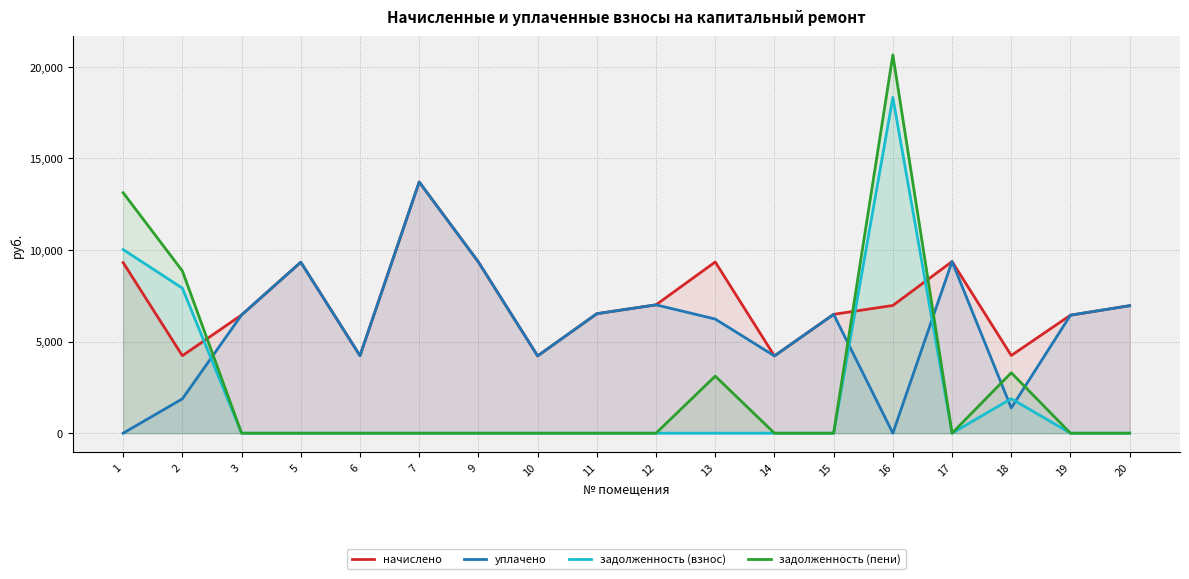

The value of задолженность (взнос) at 20 is 6393.3. True or false?

False